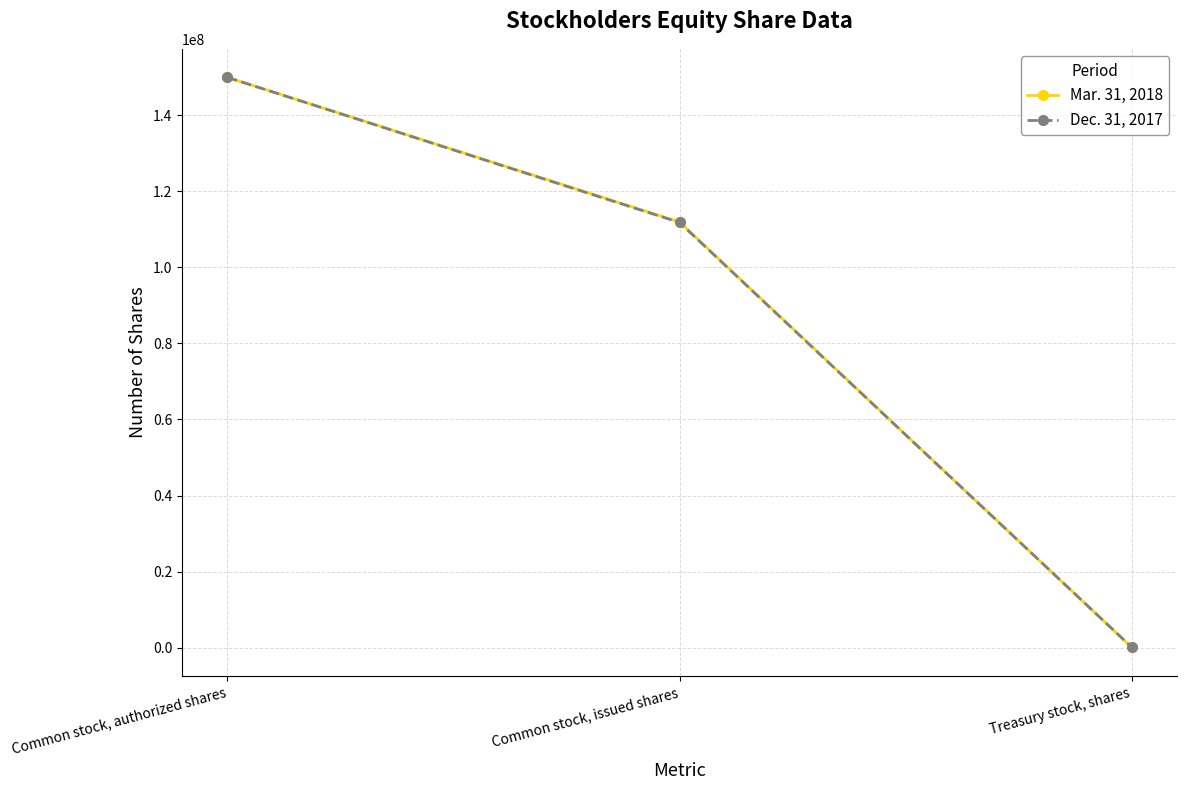

Read the Mar. 31, 2018 value at Common stock, authorized shares.

150000000